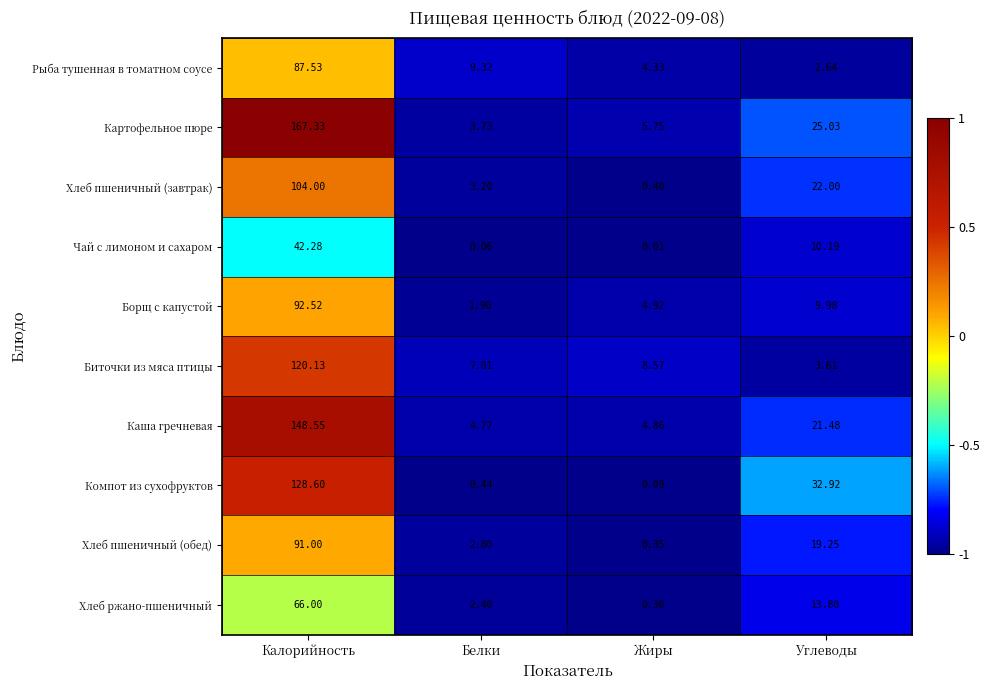

At how many categories does at least one series exceed 0?

4